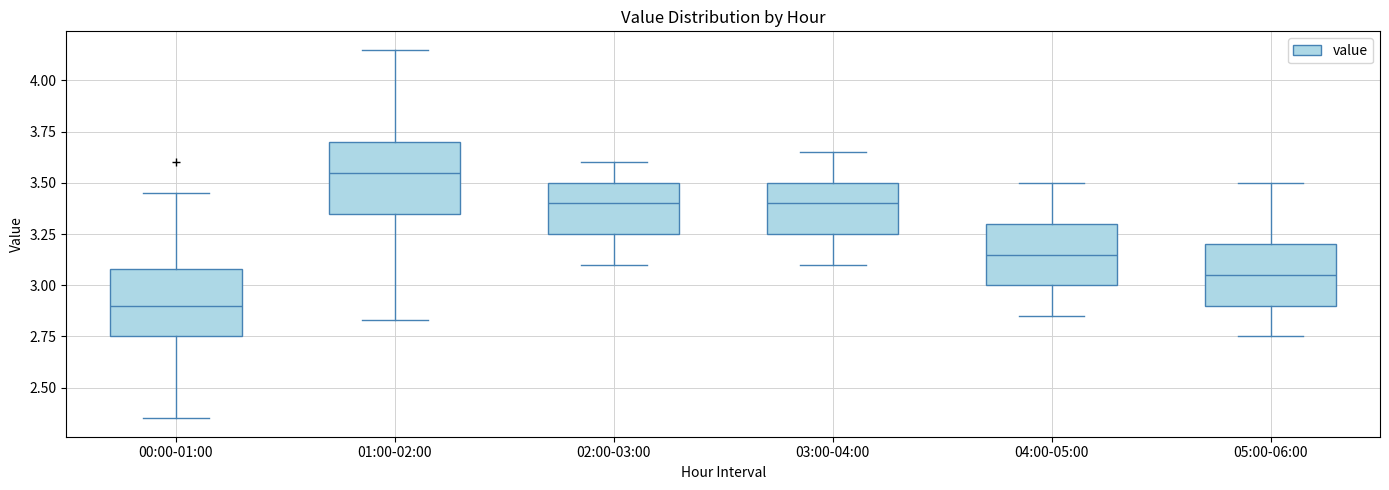

Reading left to right, read every box against the y-axis: the position of its median line, the range the box covers, and the ends of its whiskers. The values are not printed on the chart, so give them approximately, as read against the axis.

00:00-01:00: median 2.90, box 2.75 to 3.10, whiskers 2.35 to 3.45
01:00-02:00: median 3.55, box 3.35 to 3.70, whiskers 2.85 to 4.15
02:00-03:00: median 3.40, box 3.25 to 3.50, whiskers 3.10 to 3.60
03:00-04:00: median 3.40, box 3.25 to 3.50, whiskers 3.10 to 3.65
04:00-05:00: median 3.15, box 3.00 to 3.30, whiskers 2.85 to 3.50
05:00-06:00: median 3.05, box 2.90 to 3.20, whiskers 2.75 to 3.50